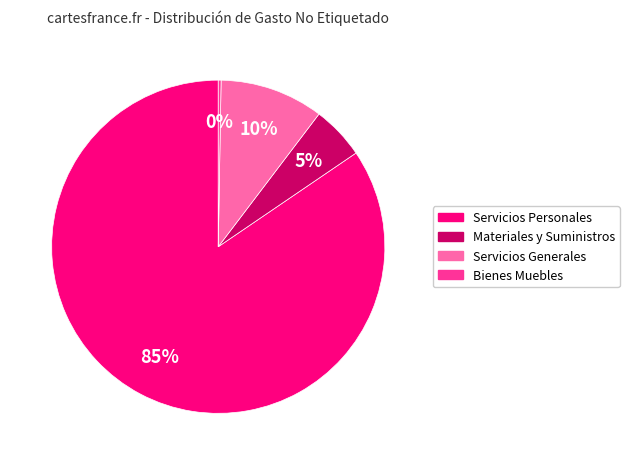

True or false: Servicios Personales accounts for 85% of the total.

True